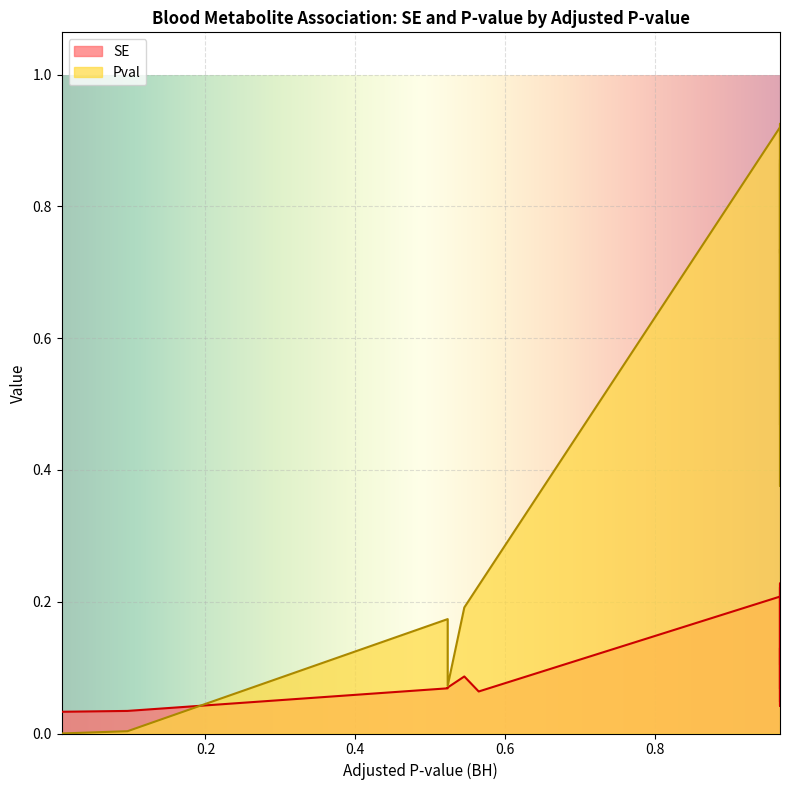

In SE, how many points are lower than both neighbors (excluding endpoints)?

4